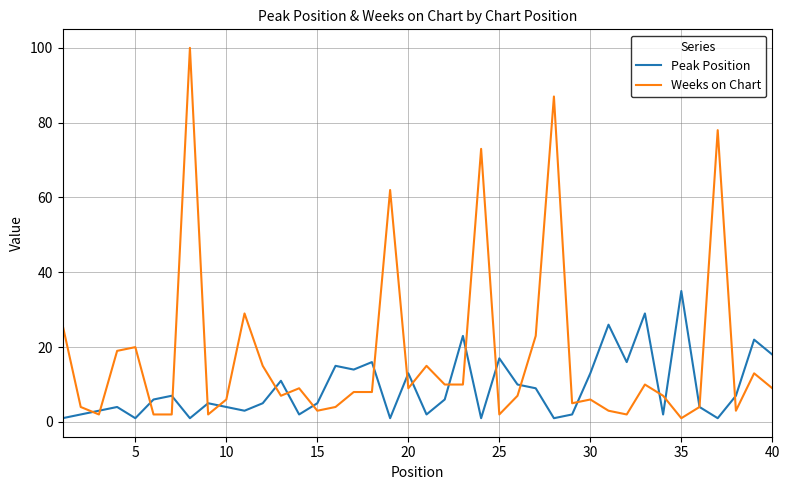

What is the maximum value for Peak Position?

35